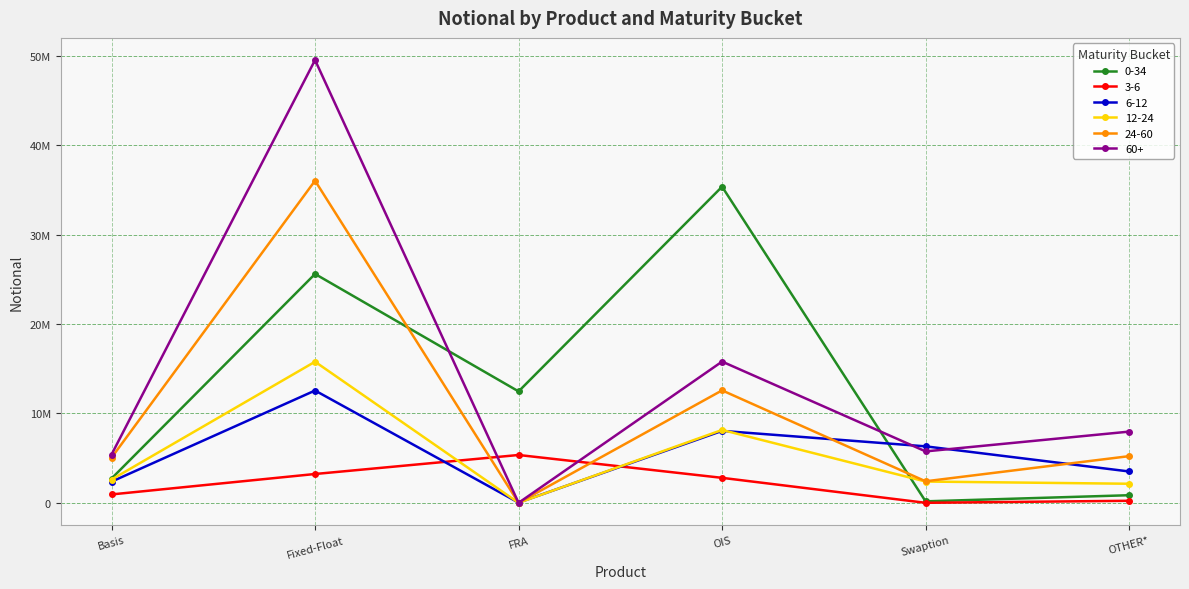

Where does the 60+ series first go above 7970730?

Fixed-Float